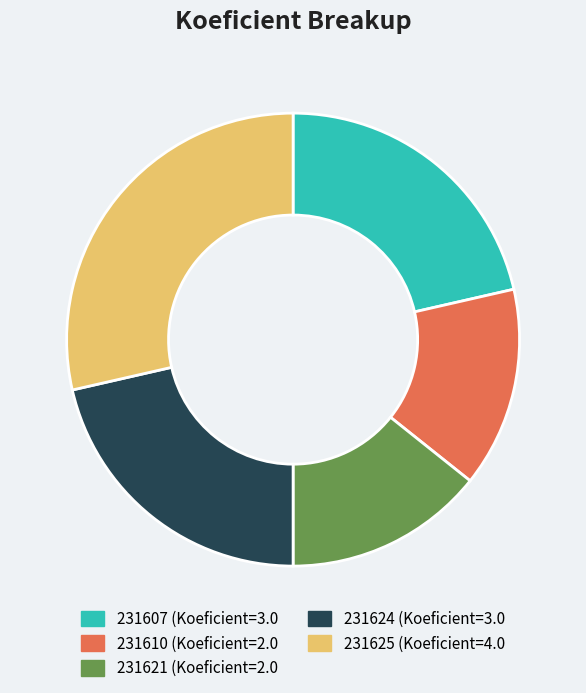

What is the largest slice in the pie chart?

231625